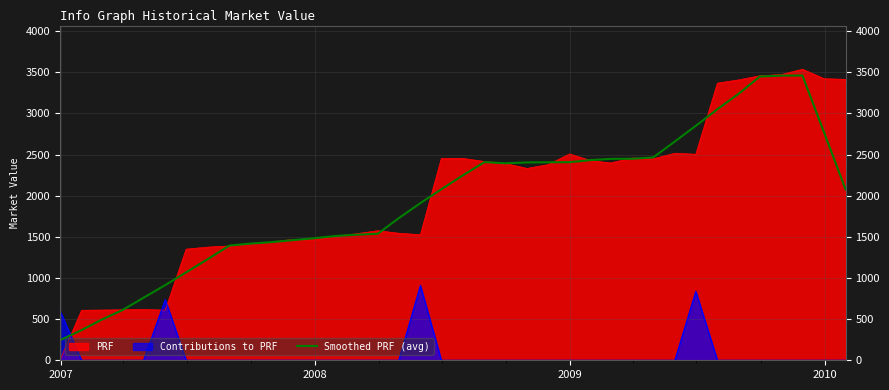

How many lines are shown in the chart?

3